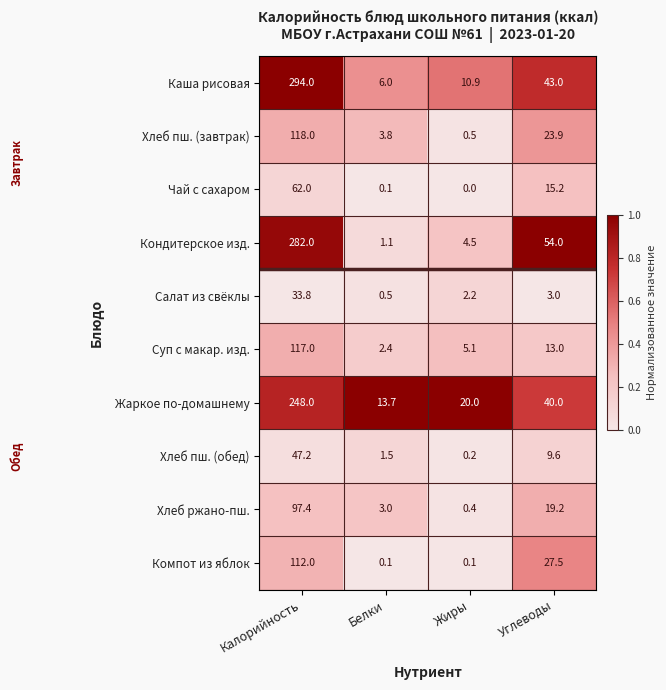

List the series in order of their peak value, highest first.

Каша рисовая, Кондитерское изд., Жаркое по-домашнему, Хлеб пш. (завтрак), Суп с макар. изд., Компот из яблок, Хлеб ржано-пш., Чай с сахаром, Хлеб пш. (обед), Салат из свёклы